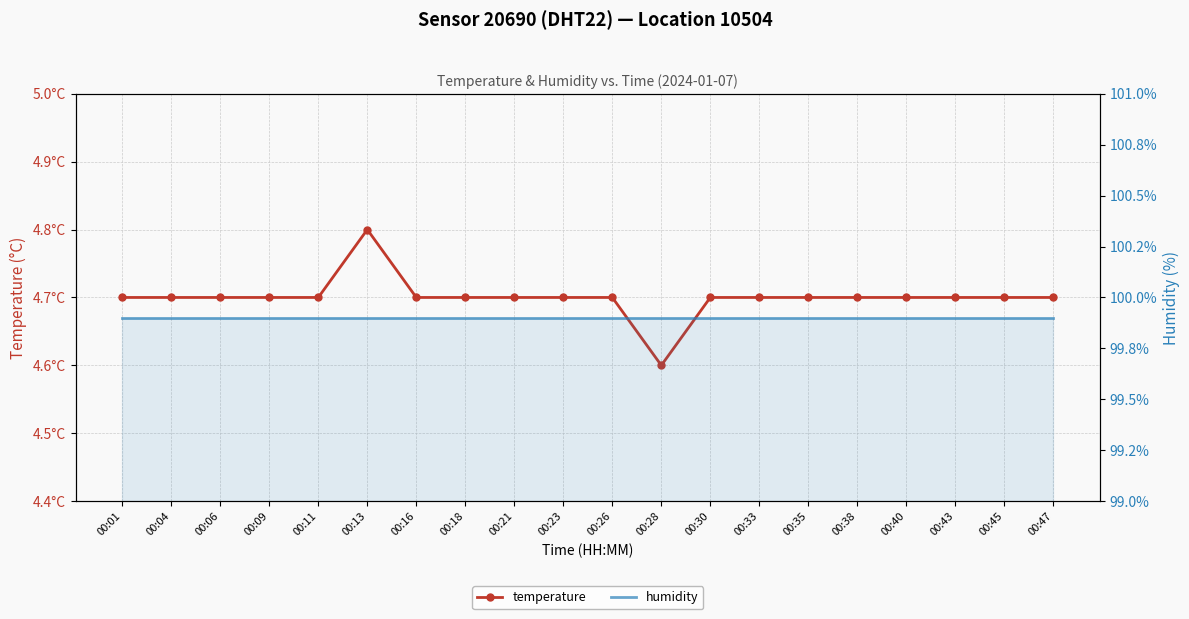

True or false: humidity has more than 0 points higher than both neighbors.

False